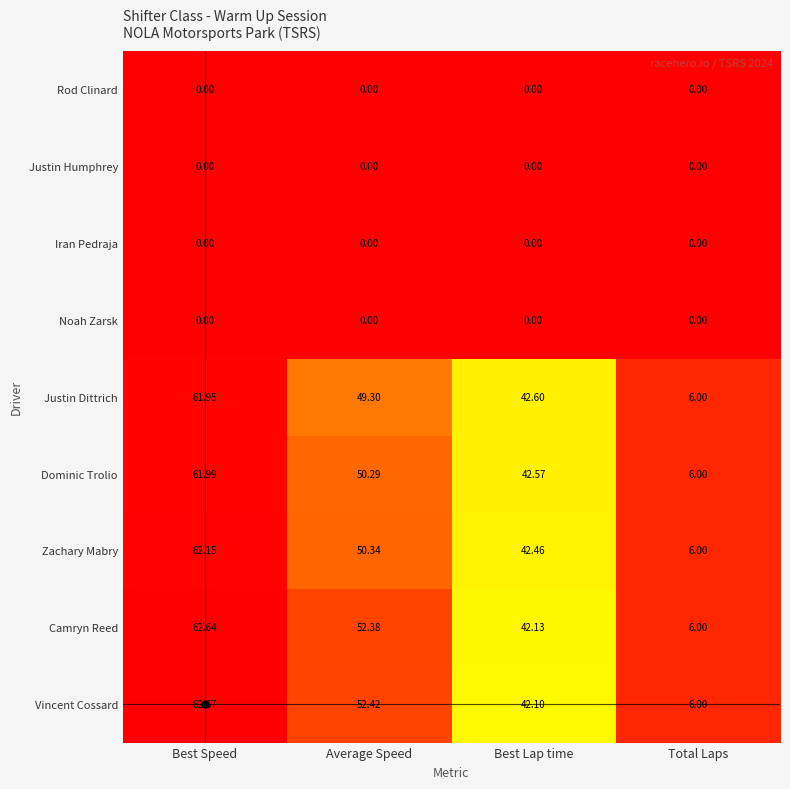

Which category has the highest value across all series?

Best Speed